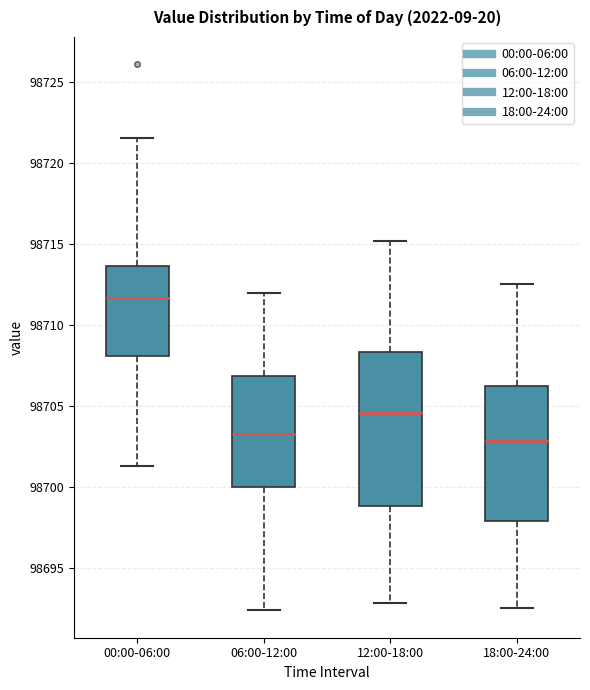

Comparing the boxes themselves (not the whiskers), which one is the tallest?

12:00-18:00